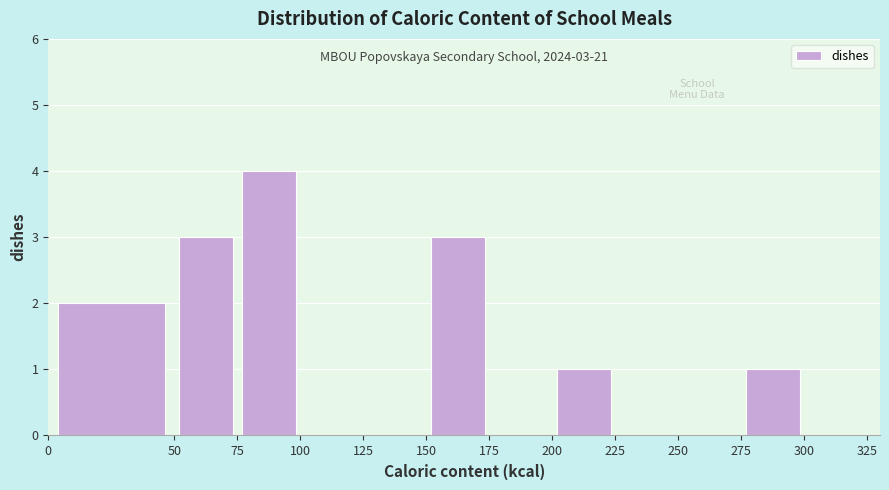

Over which range of the x-axis is the bar tallest?

75 to 100